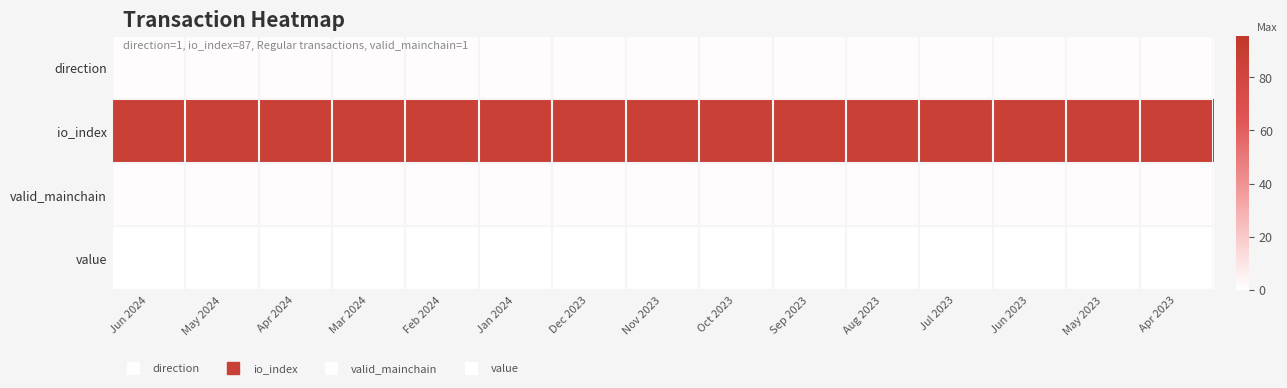

Which has a higher value, Jul 2023 or Nov 2023?

Jul 2023